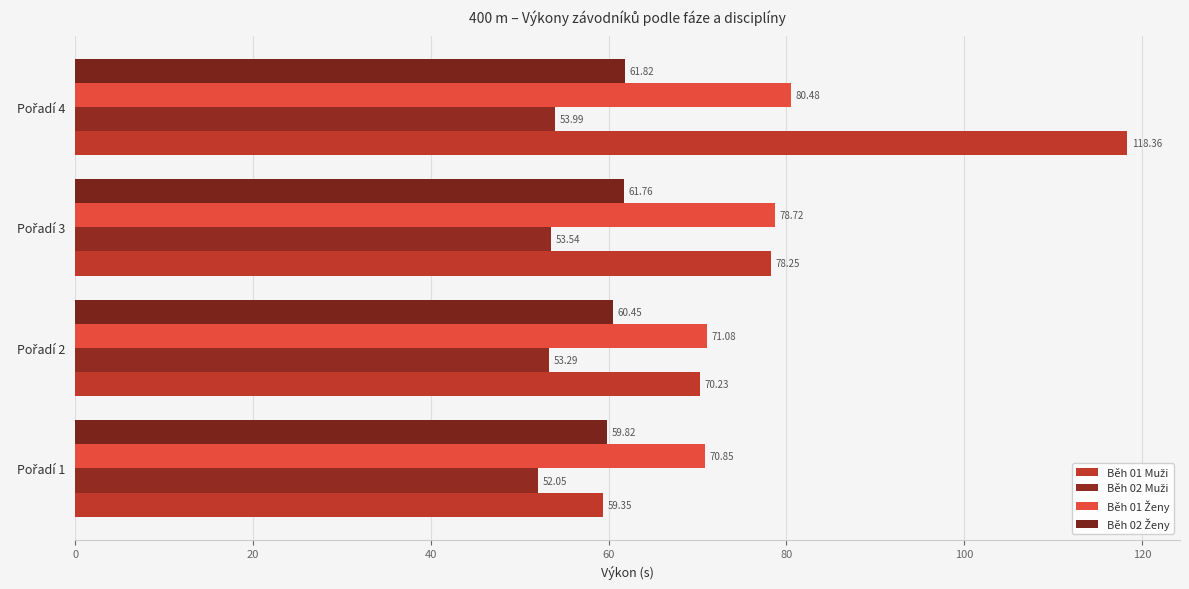

What is the difference between the maximum and minimum values in the Běh 01 Ženy series?

9.6